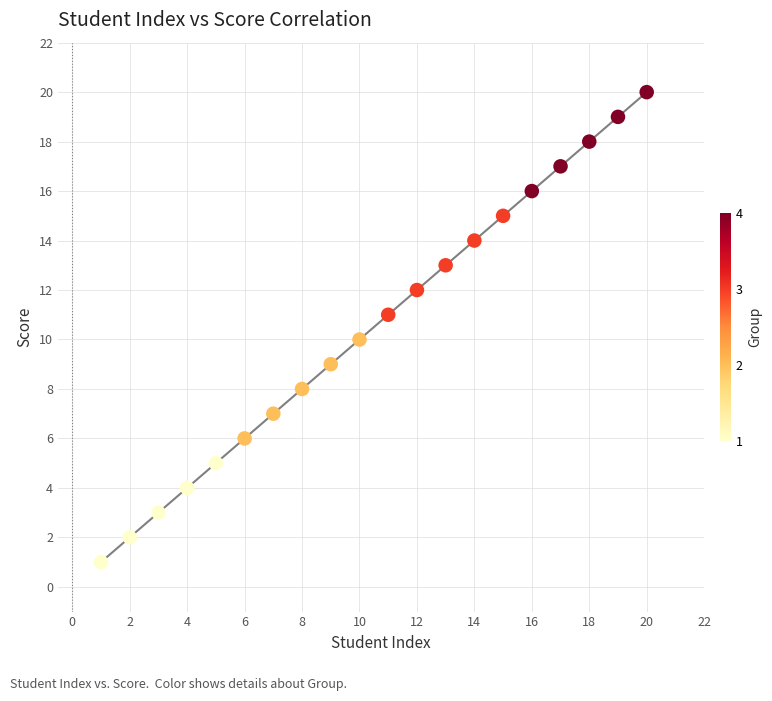

What is the range of X values (max minus min)?

19